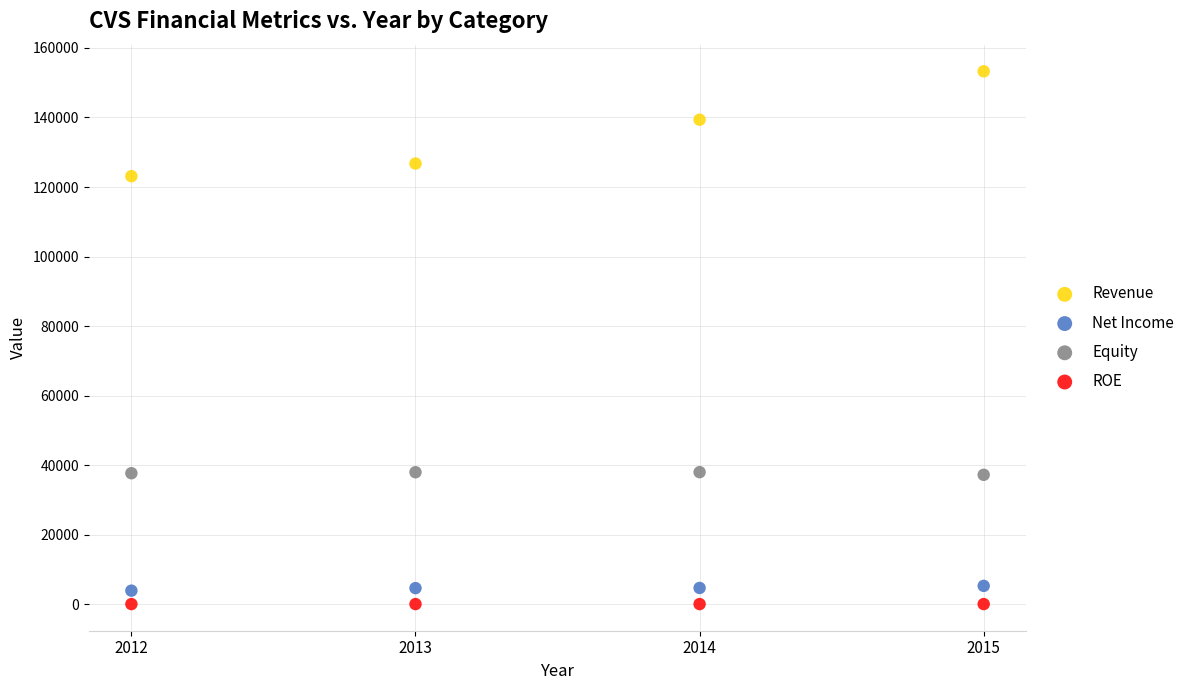

Which series contains the lowest Y value?

ROE